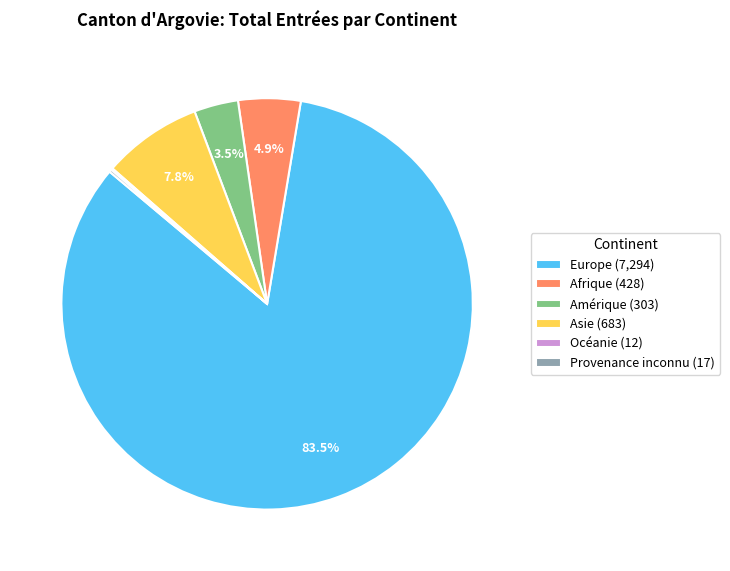

What percentage is NOT represented by Asie (683)?

92.2%